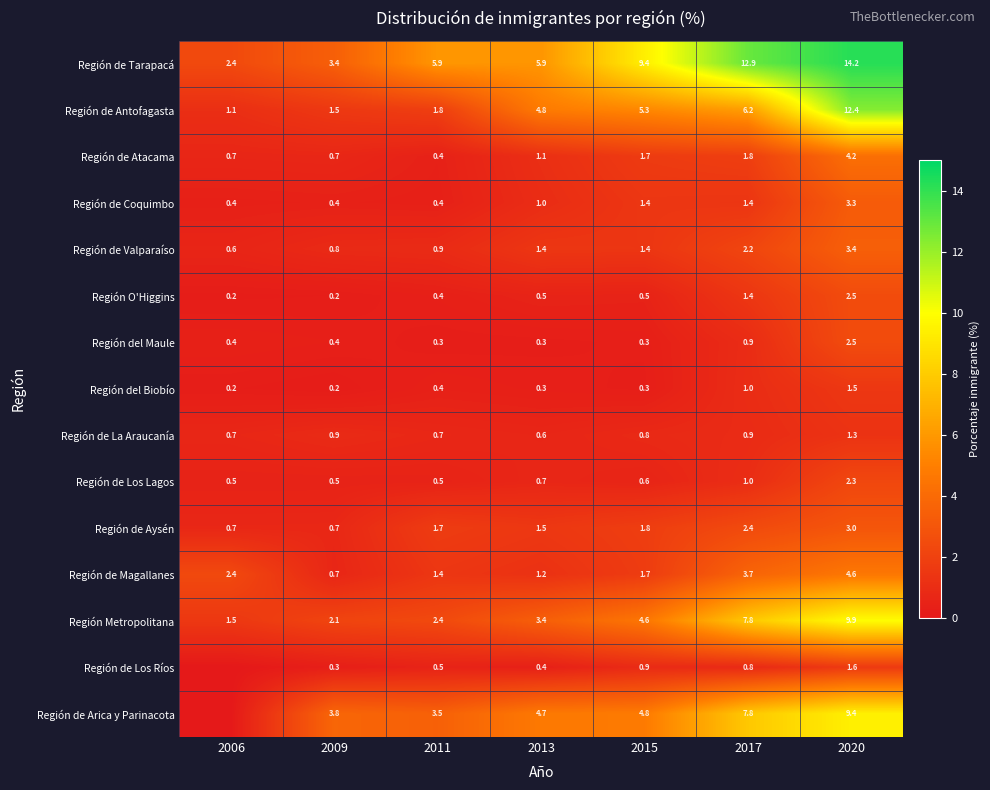

At how many categories does at least one series exceed 11?

2